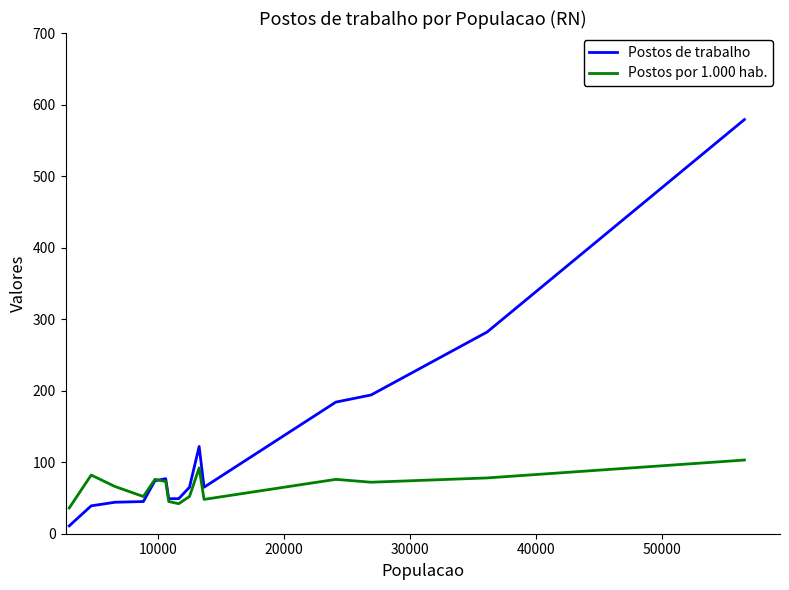

What is the greatest value displayed?

579